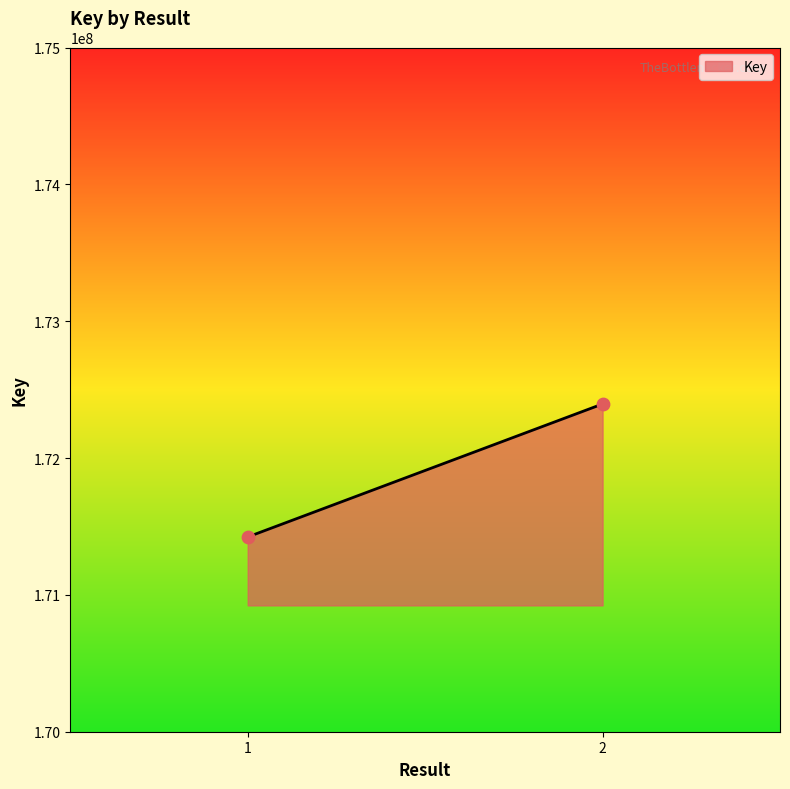

What is the average Y value?

171909110